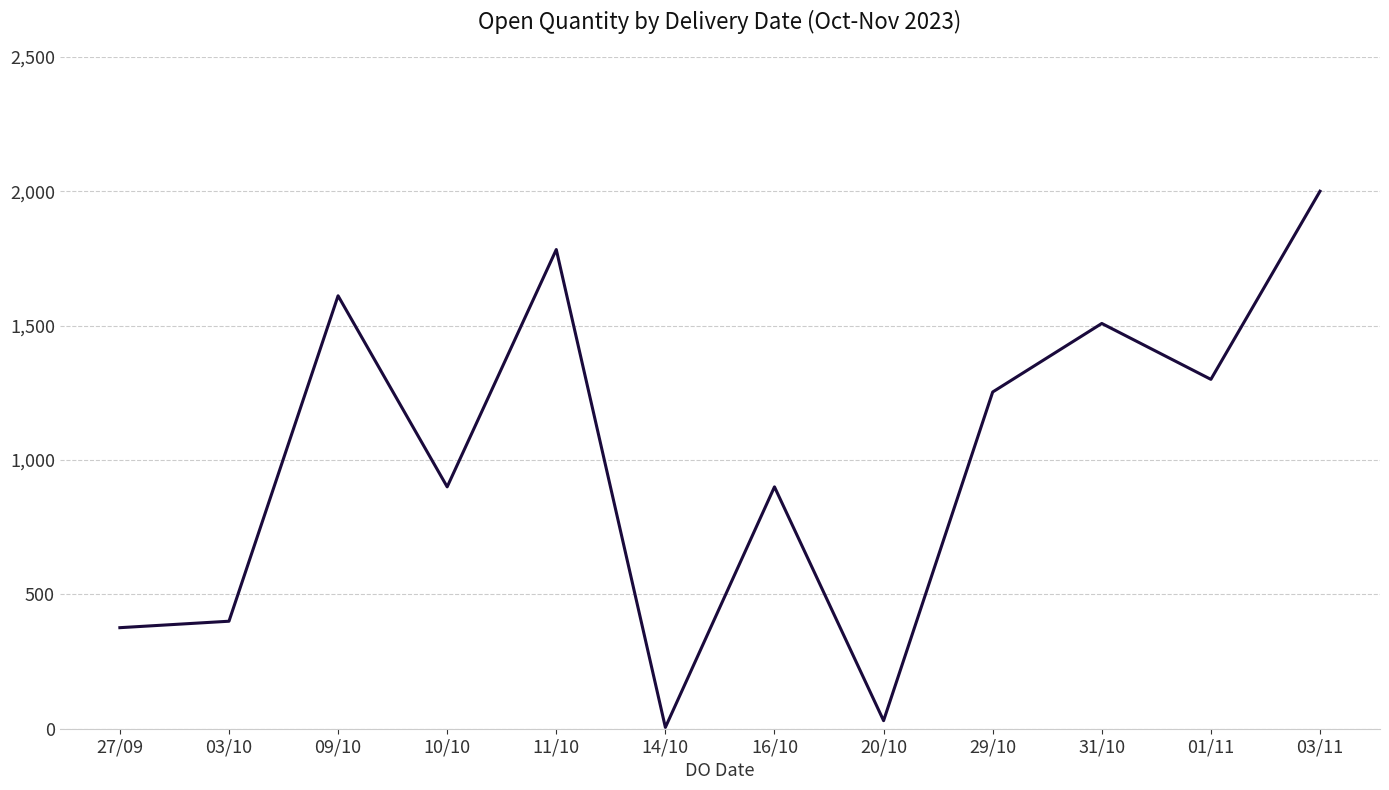

What is the minimum value shown in the chart?

5